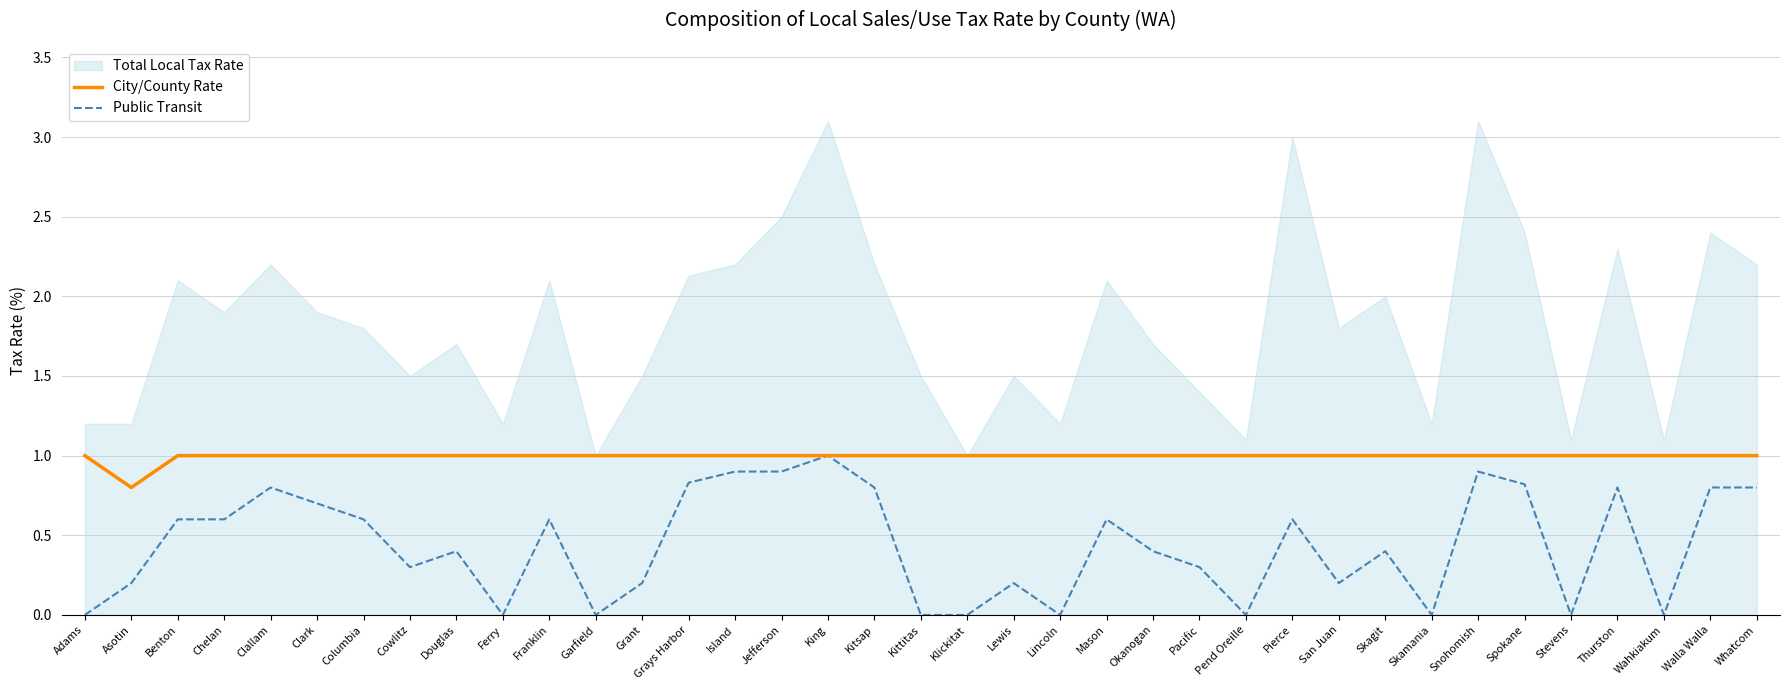

True or false: Public Transit and City/County Rate cross at least once.

False